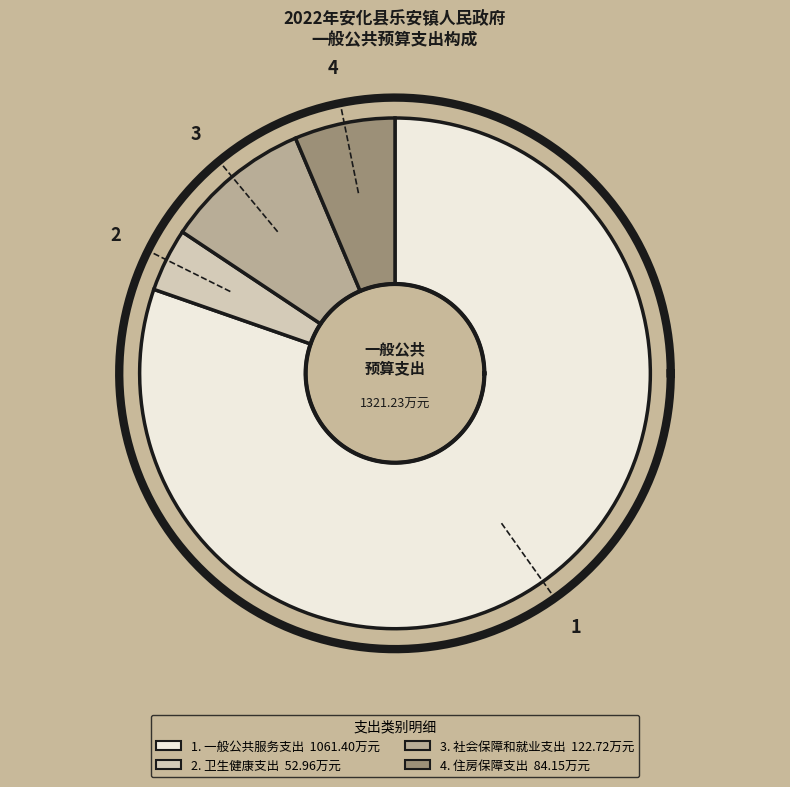

Combined, what portion of the pie is 社会保障和就业支出 and 住房保障支出?

15.7%